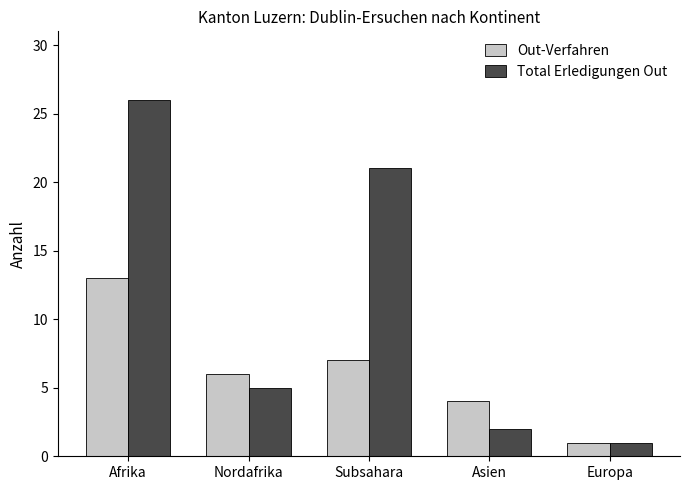

At which category does the chart reach its minimum across all series?

Europa